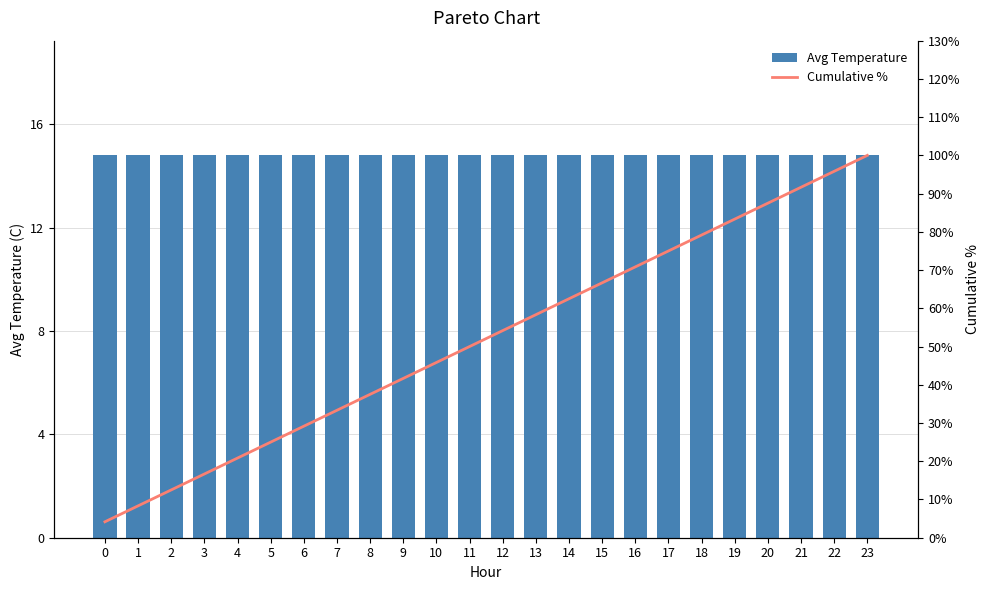

Which series has the widest spread of values?

Cumulative %